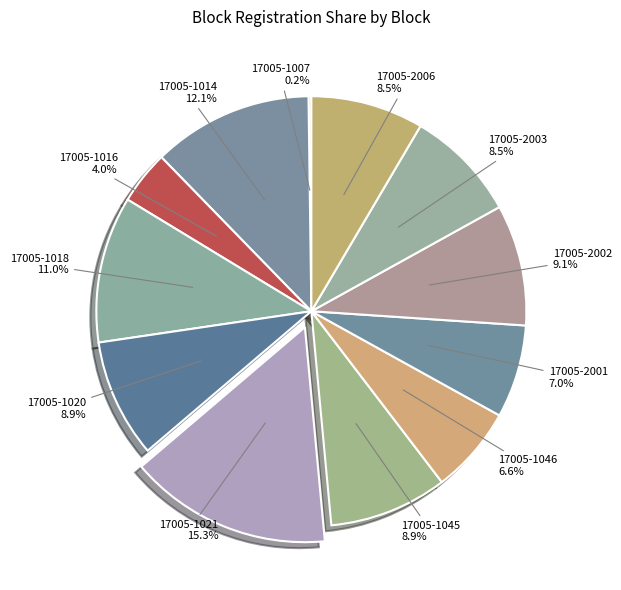

Approximately how many times larger is the value at 17005-2001 7.0% compared to 17005-1021 15.3%?

0.5